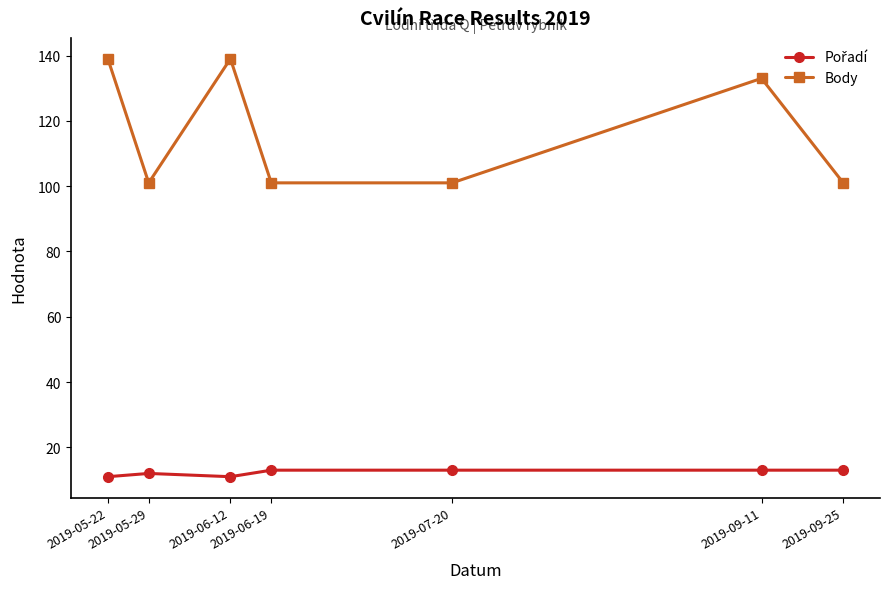

What is the value of the Body point at the 2nd from the left?

101